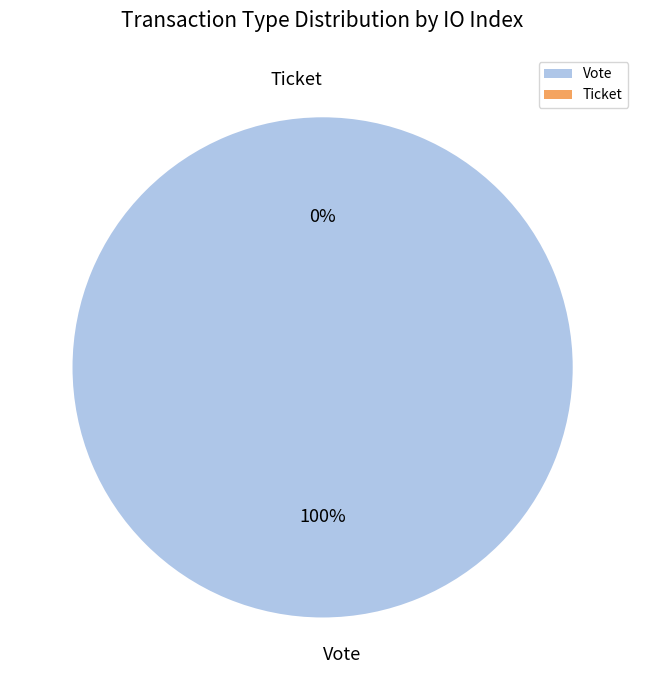

Is there a majority slice in this chart?

Yes